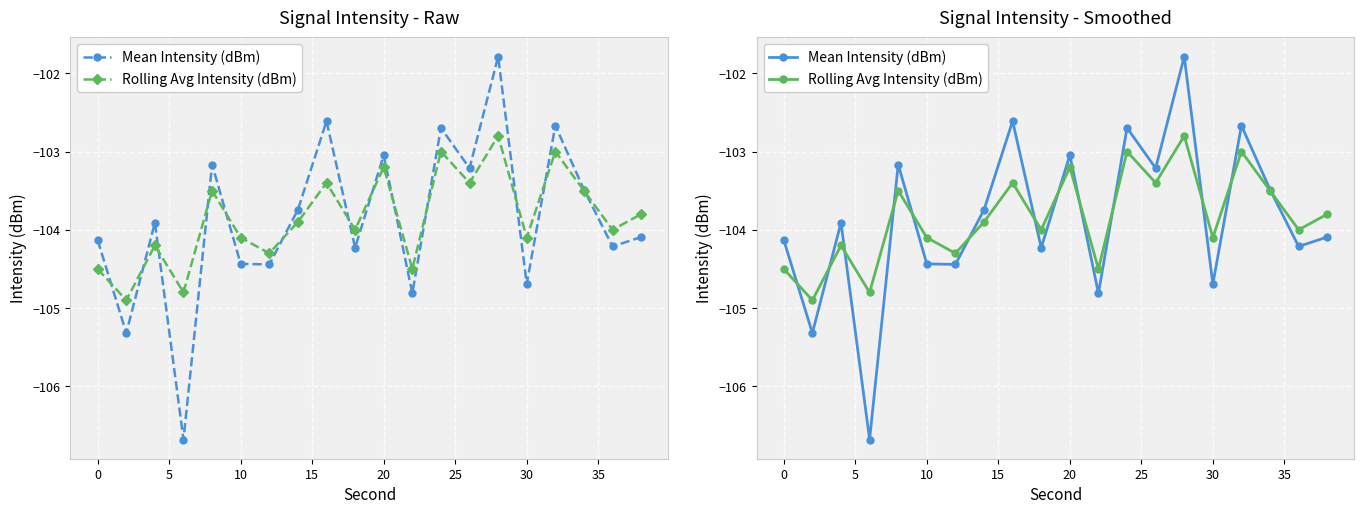

Which series has the widest spread of values?

Mean Intensity (dBm)